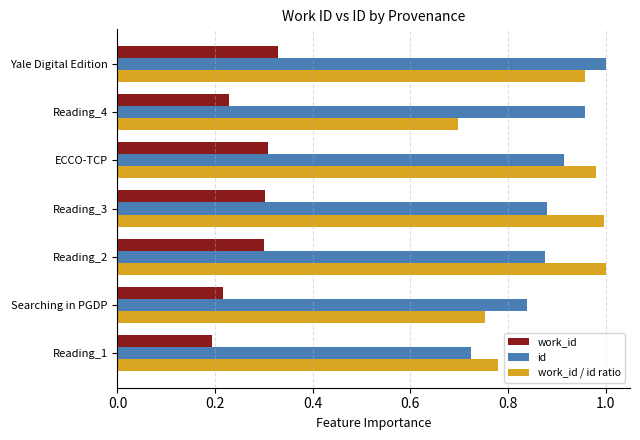

At how many categories does at least one series exceed 0?

7